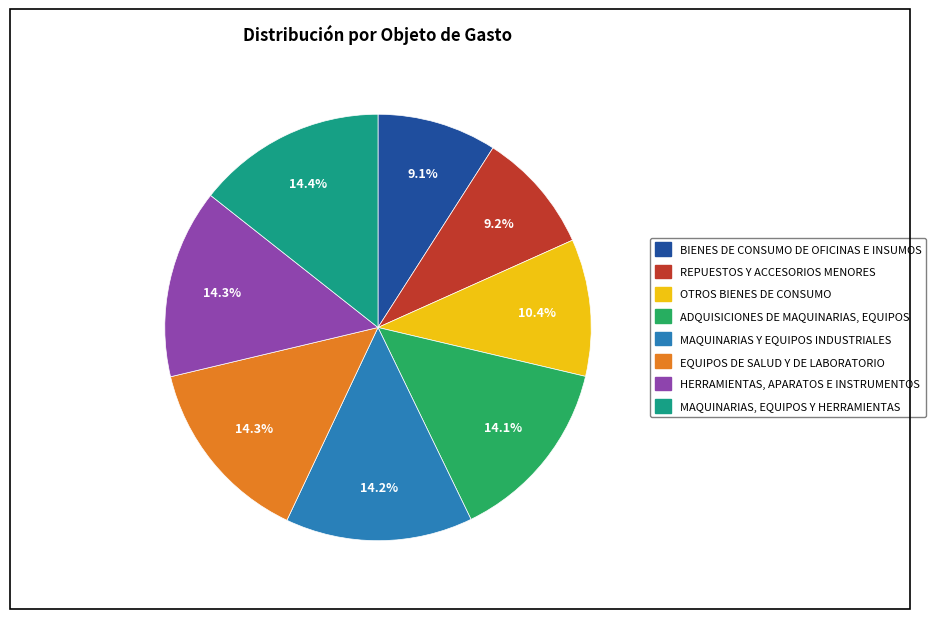

Combined, what portion of the pie is BIENES DE CONSUMO DE OFICINAS E INSUMOS and REPUESTOS Y ACCESORIOS MENORES?

18.3%